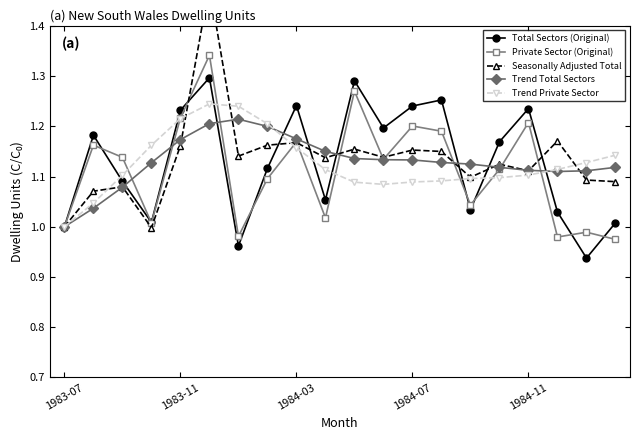

At 13, list the series in order from largest to smallest.

Total Sectors (Original), Private Sector (Original), Seasonally Adjusted Total, Trend Total Sectors, Trend Private Sector